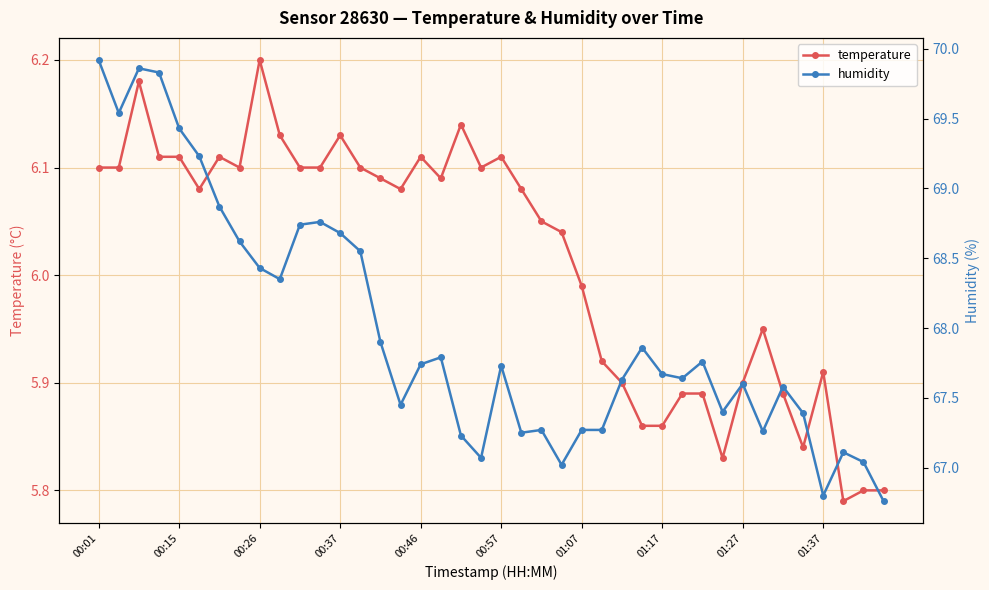

What is the value of the temperature point at the 38th from the left?

5.8